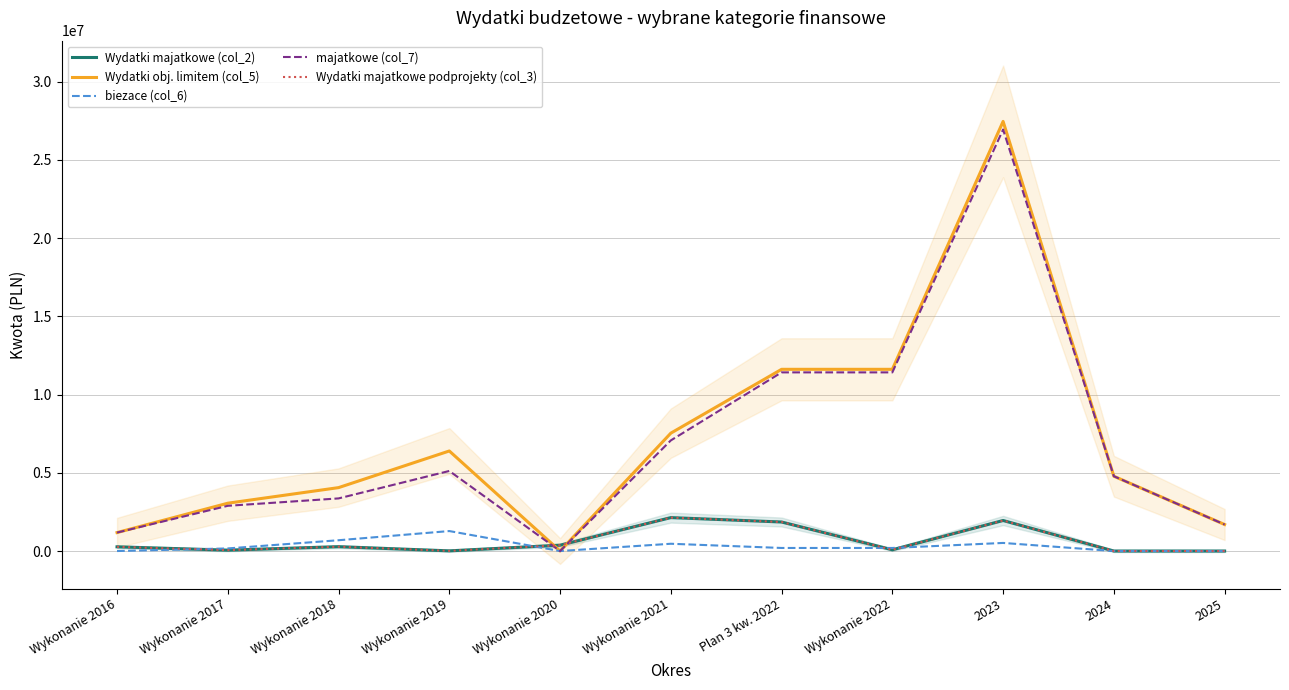

What are all the series names shown in the legend?

Wydatki majatkowe (col_2), Wydatki obj. limitem (col_5), biezace (col_6), majatkowe (col_7), Wydatki majatkowe podprojekty (col_3)